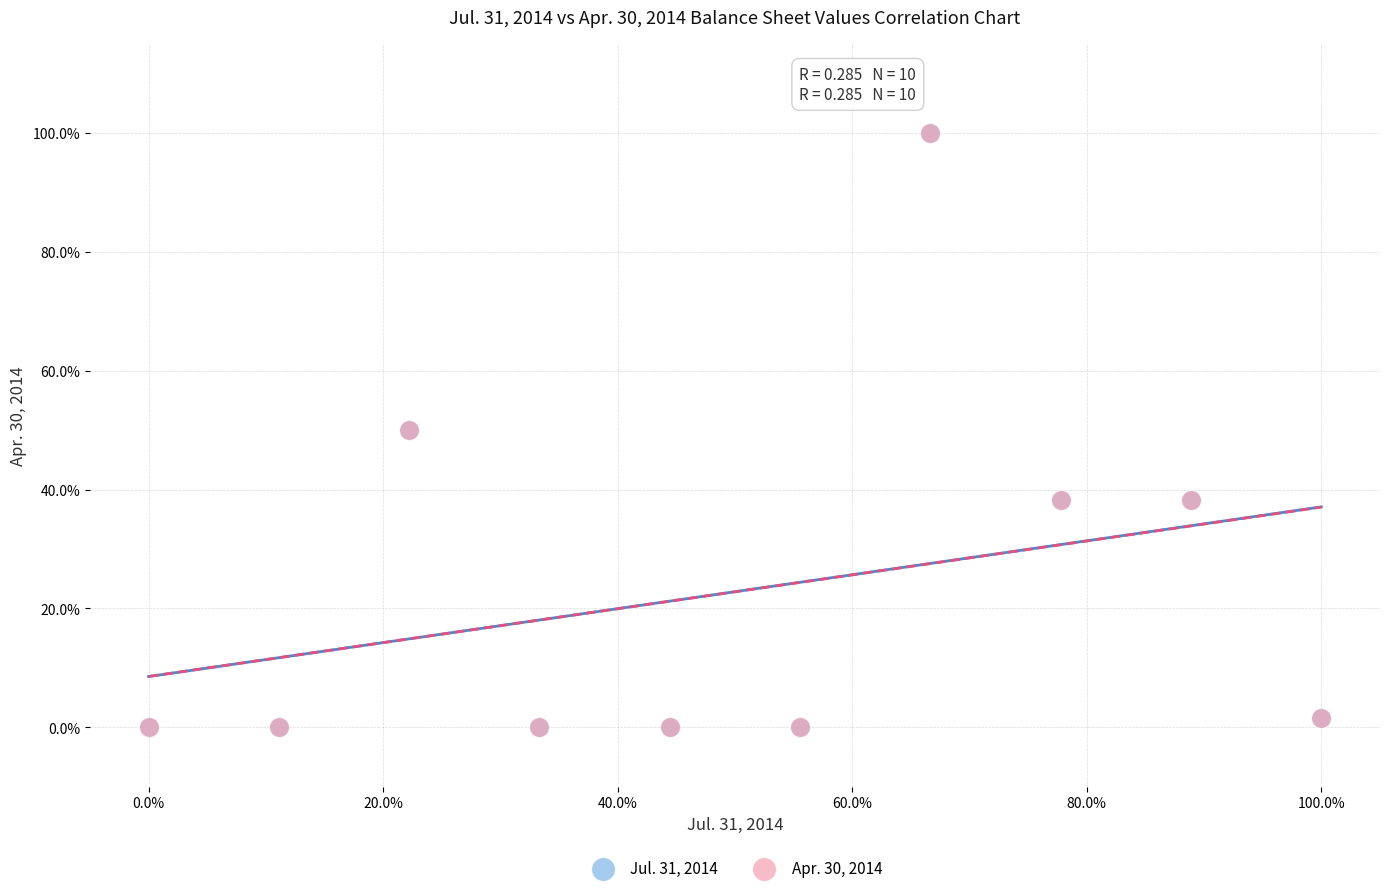

What are all the series names shown in the legend?

Jul. 31, 2014, Apr. 30, 2014